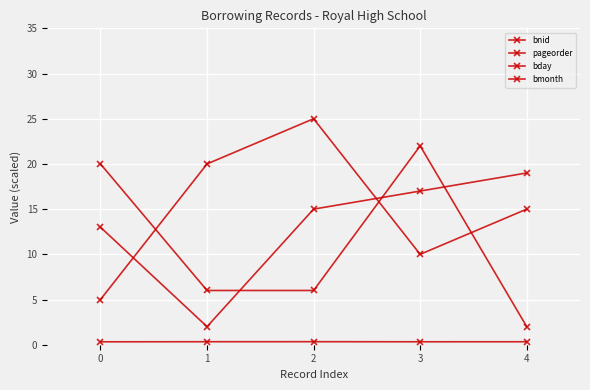

How many series are shown in this chart?

4